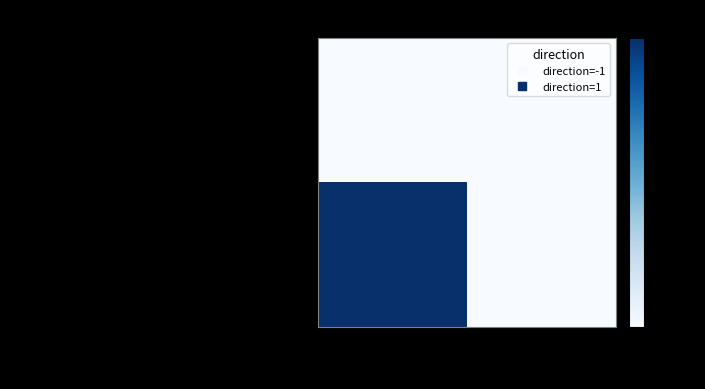

At how many categories does at least one series exceed 0?

1